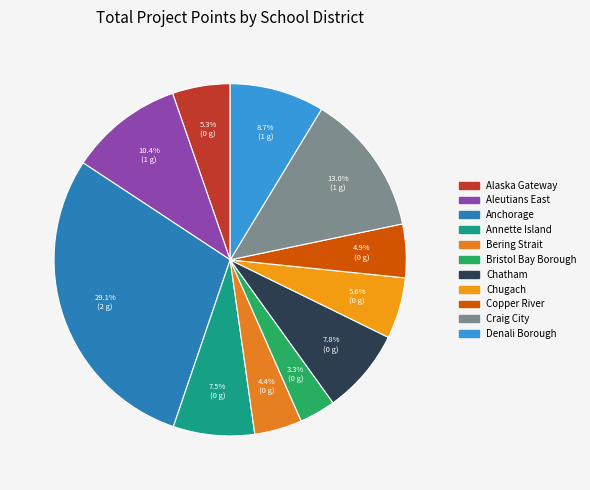

Does any single category account for the majority?

No